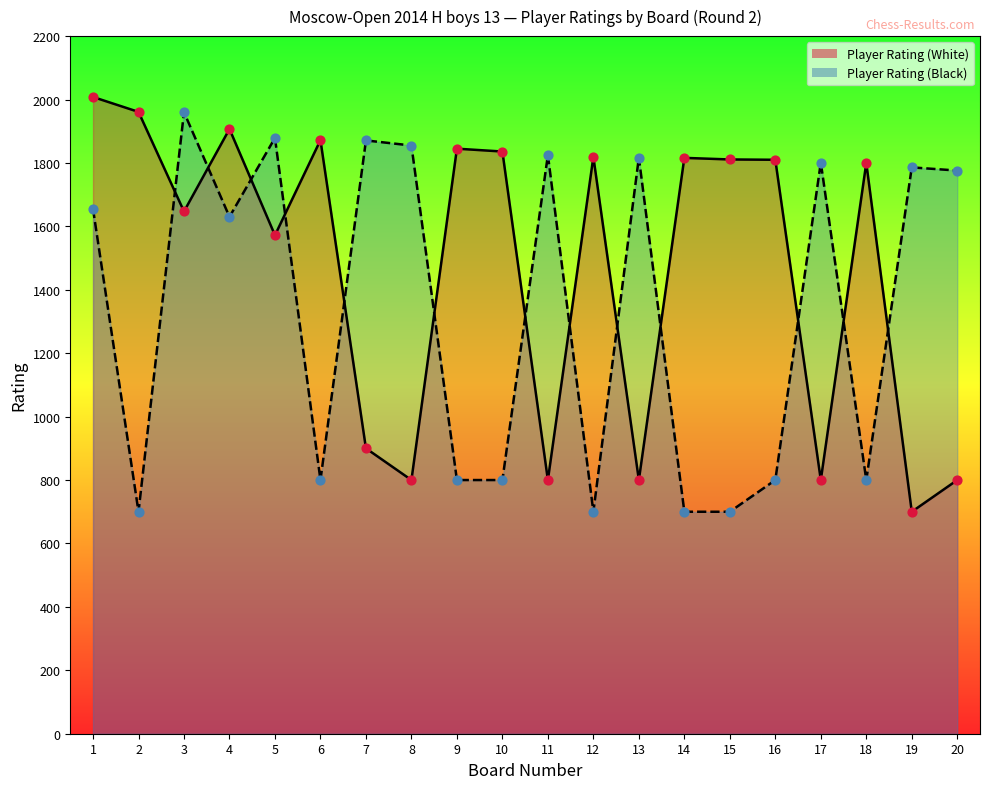

Which series contains the highest Y value?

Player Rating (White)